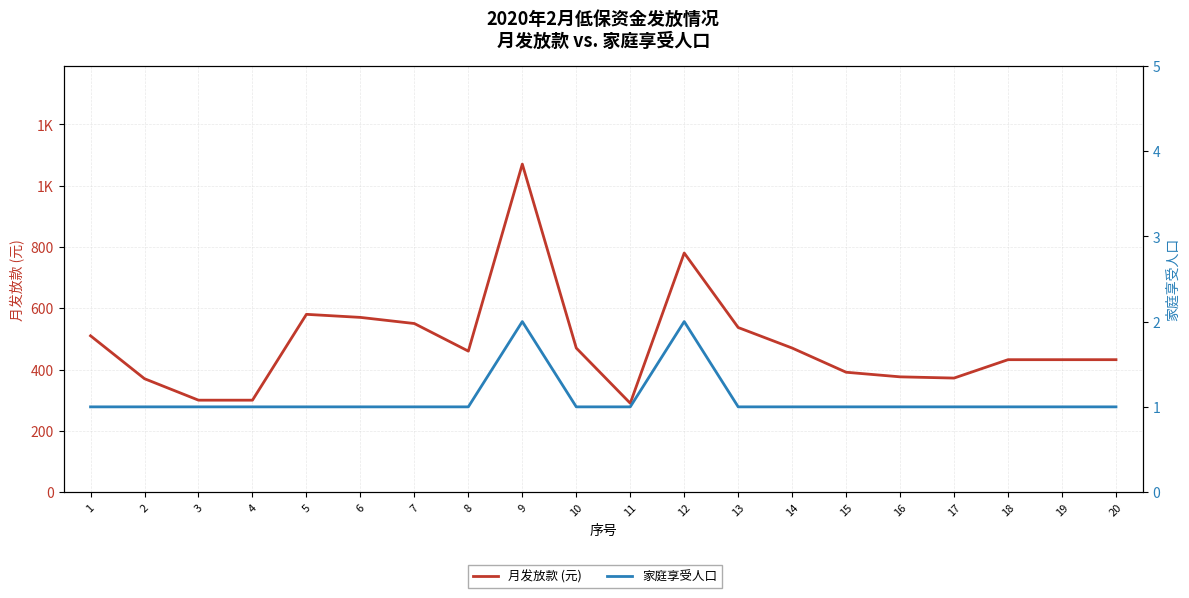

Read the 月发放款 (元) value at 18.

432.1